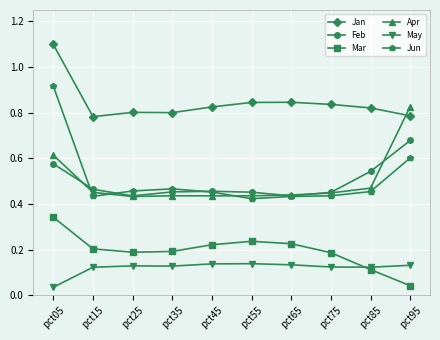

Where is the first local minimum for Feb?

pct25